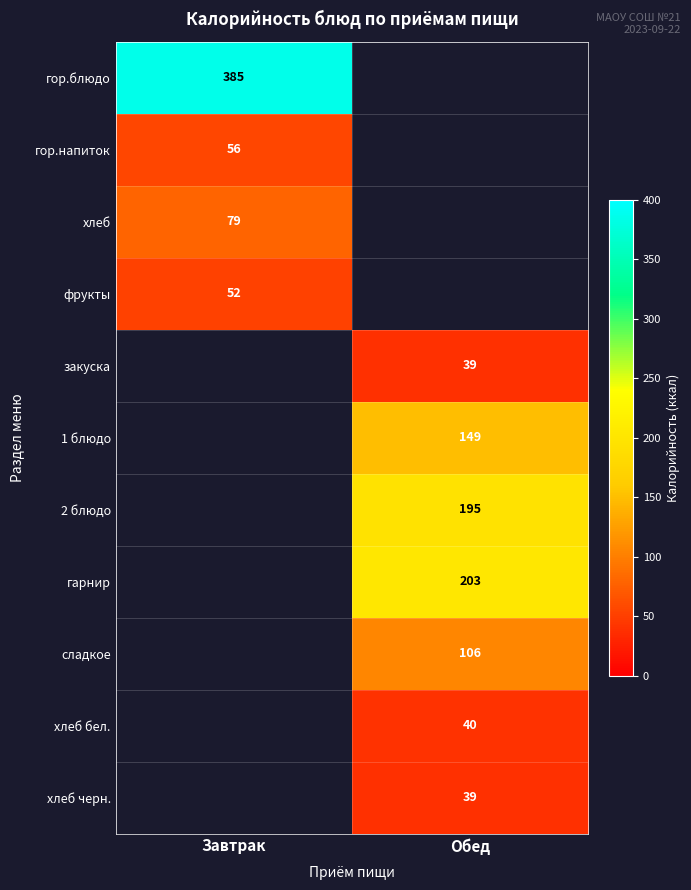

At which category does the chart reach its minimum across all series?

Обед